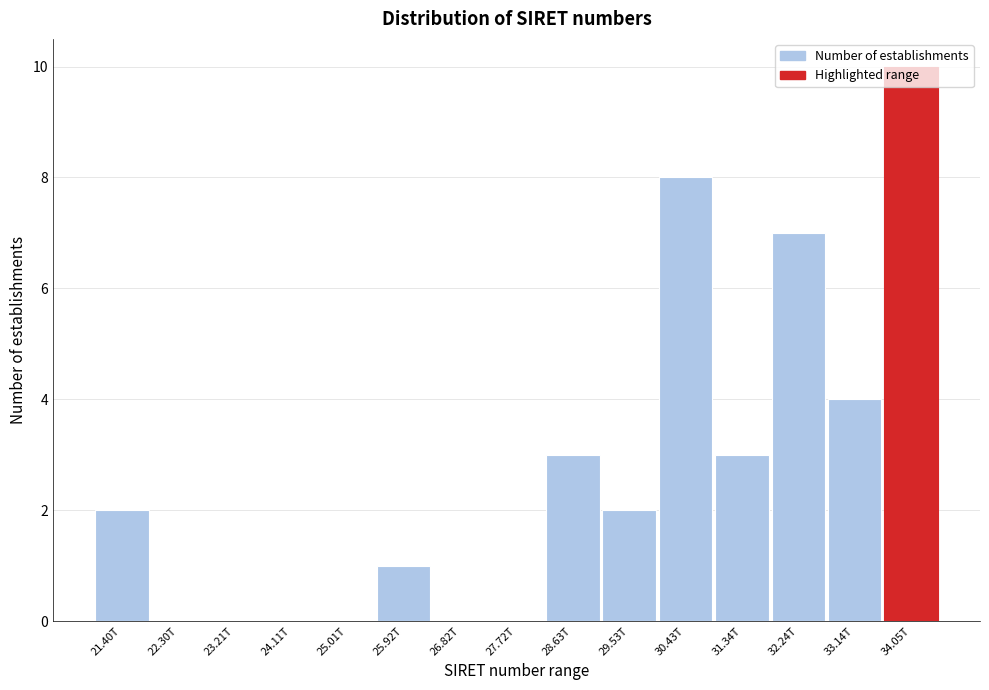

What is the maximum value shown in the chart?

10